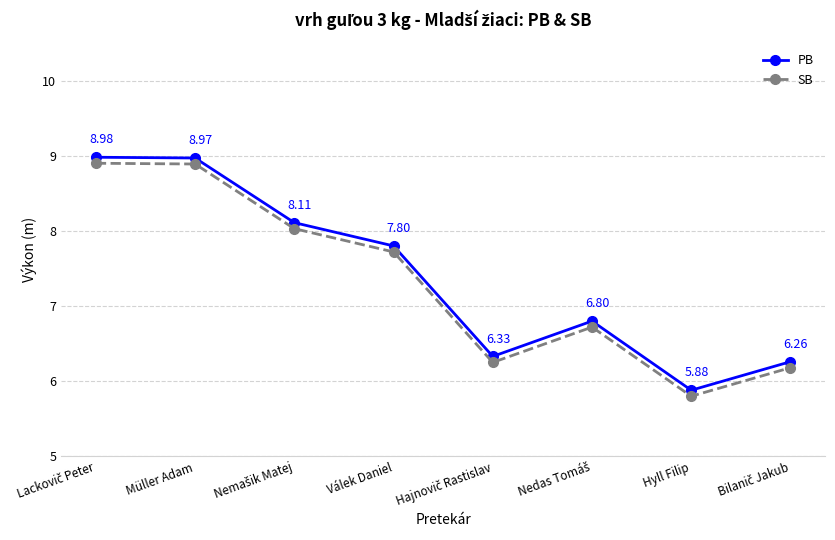

What are all the series names shown in the legend?

PB, SB